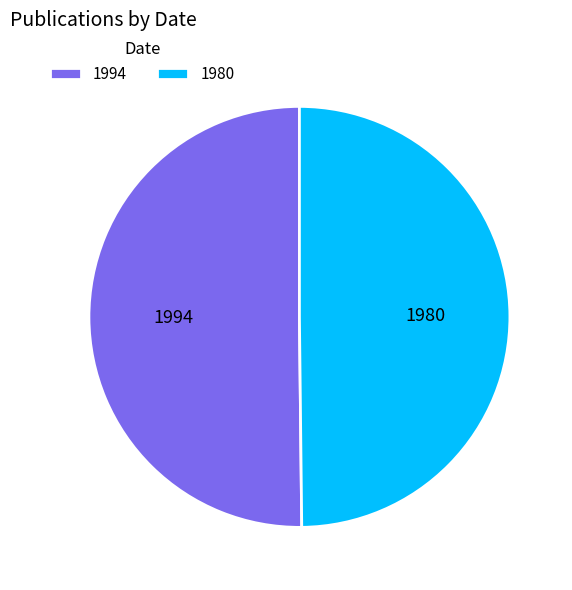

True or false: 1994 accounts for 50% of the total.

True